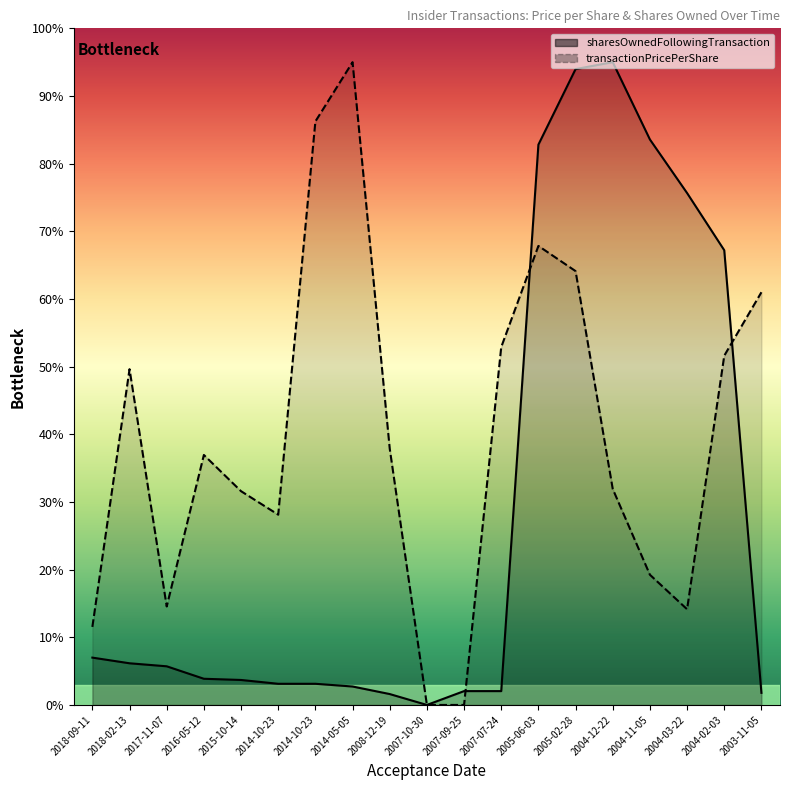

List the labels in order of sharesOwnedFollowingTransaction value, smallest first.

2007-10-30, 2008-12-19, 2003-11-05, 2007-09-25, 2007-07-24, 2014-05-05, 2014-10-23, 2014-10-23, 2015-10-14, 2016-05-12, 2017-11-07, 2018-02-13, 2018-09-11, 2004-02-03, 2004-03-22, 2005-06-03, 2004-11-05, 2005-02-28, 2004-12-22